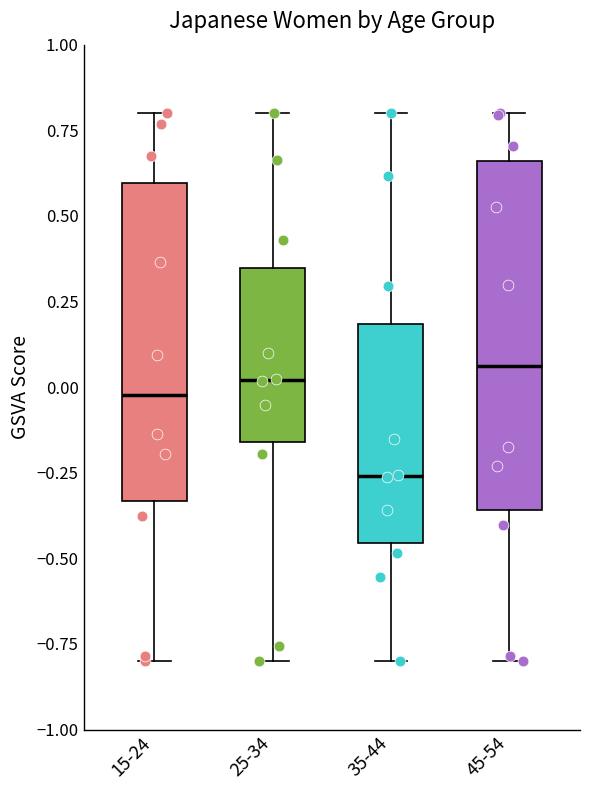

Where is the upper edge of the box for 45-54 on the y-axis? The values are not printed on the chart, so give them approximately, as read against the axis.

0.65